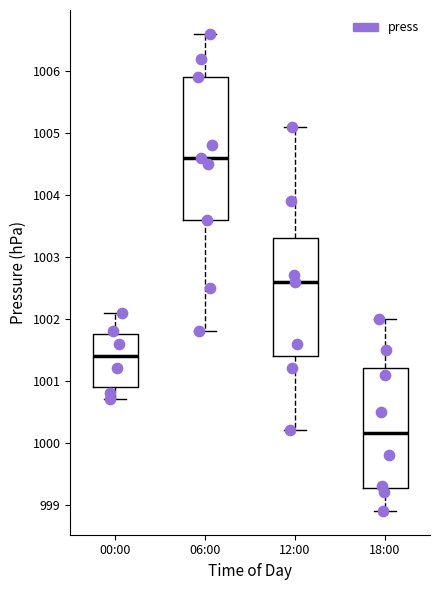

Reading left to right, transcribe this box plot: for each box, give where its median line is, the range the box spans, and where its two whiskers end, as read against the y-axis. The values are not printed on the chart, so give them approximately, as read against the axis.

00:00: median 1001.4, box 1000.9 to 1001.8, whiskers 1000.7 to 1002.1
06:00: median 1004.6, box 1003.6 to 1005.9, whiskers 1001.8 to 1006.6
12:00: median 1002.6, box 1001.4 to 1003.3, whiskers 1000.2 to 1005.1
18:00: median 1000.2, box 999.3 to 1001.2, whiskers 998.9 to 1002.0